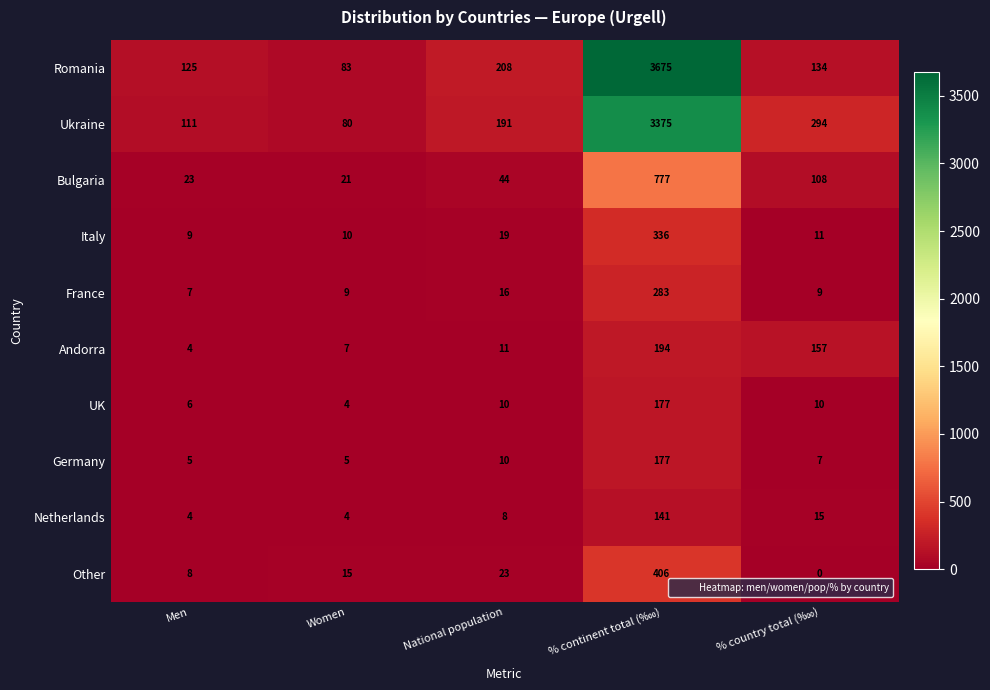

Which series has the largest range (max minus min)?

Romania